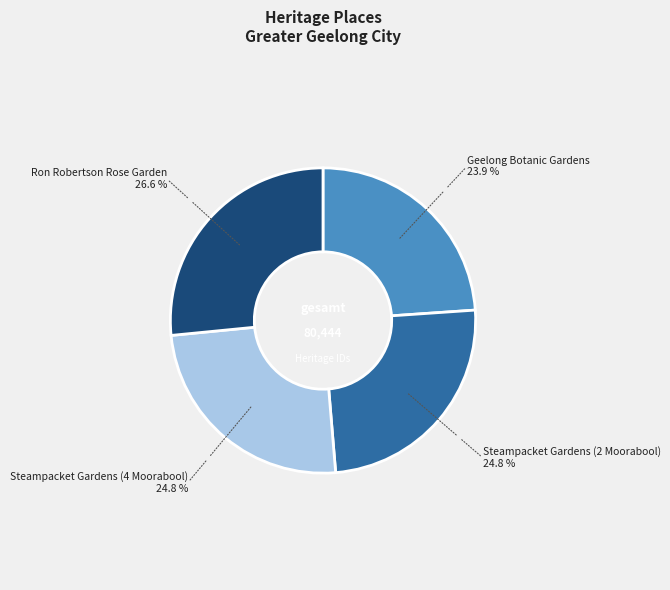

Count the number of slices in the pie.

4